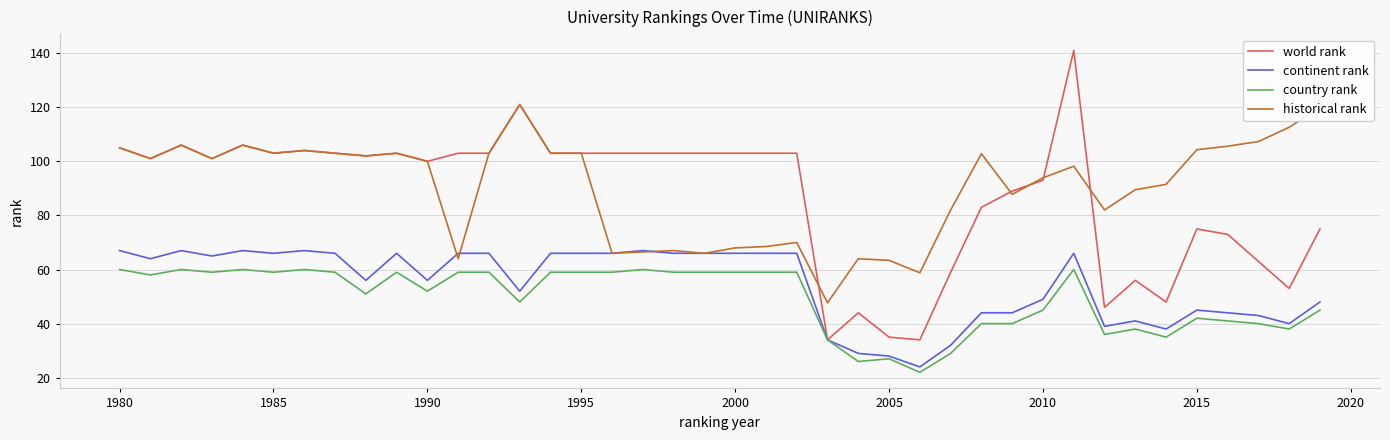

What is the lowest value of the continent rank series?

24.0